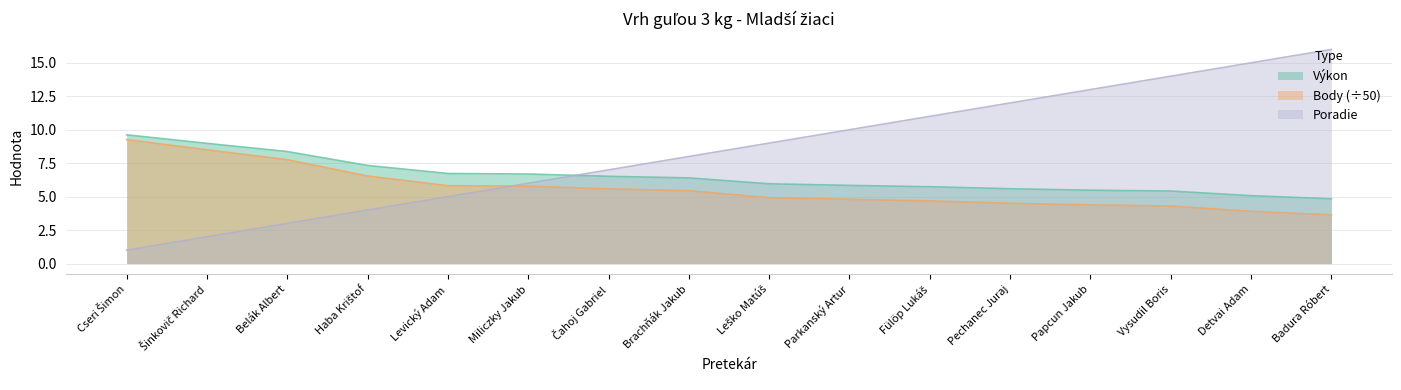

How many values in the Body series are below 5?

8